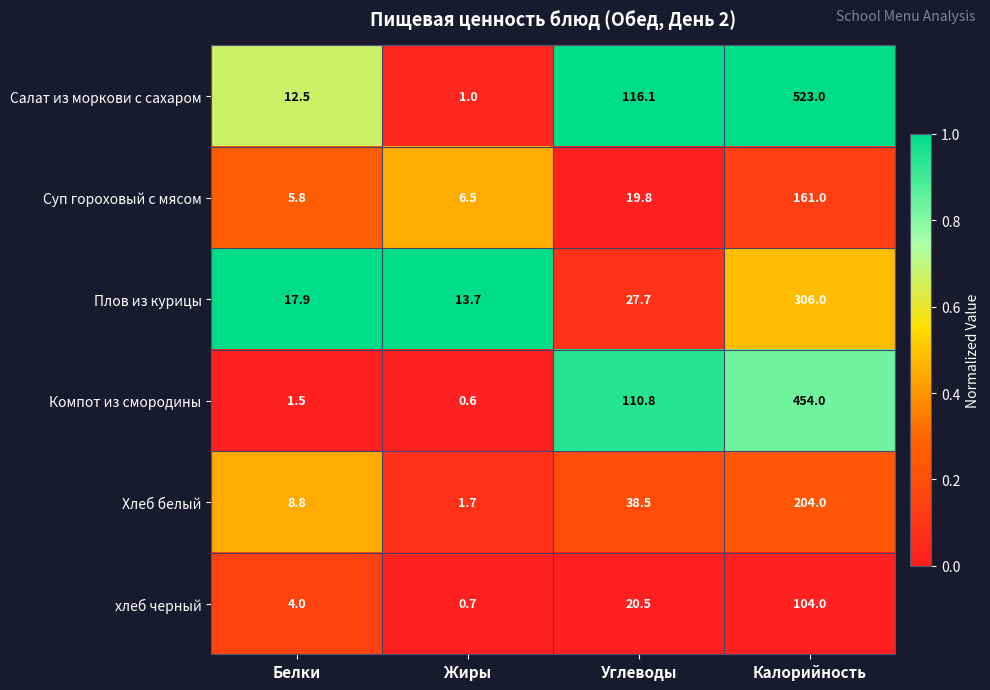

At which label is хлеб черный closest to 52?

Углеводы